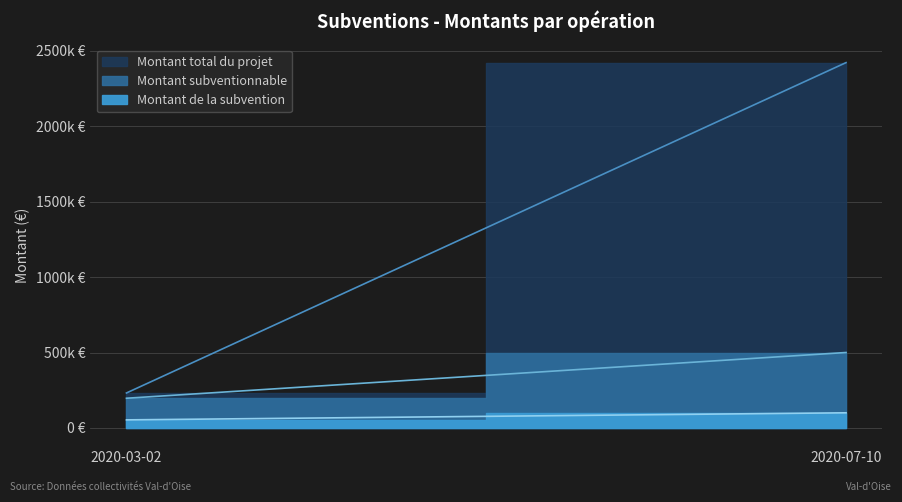

What position from the left is 2020-07-10?

2